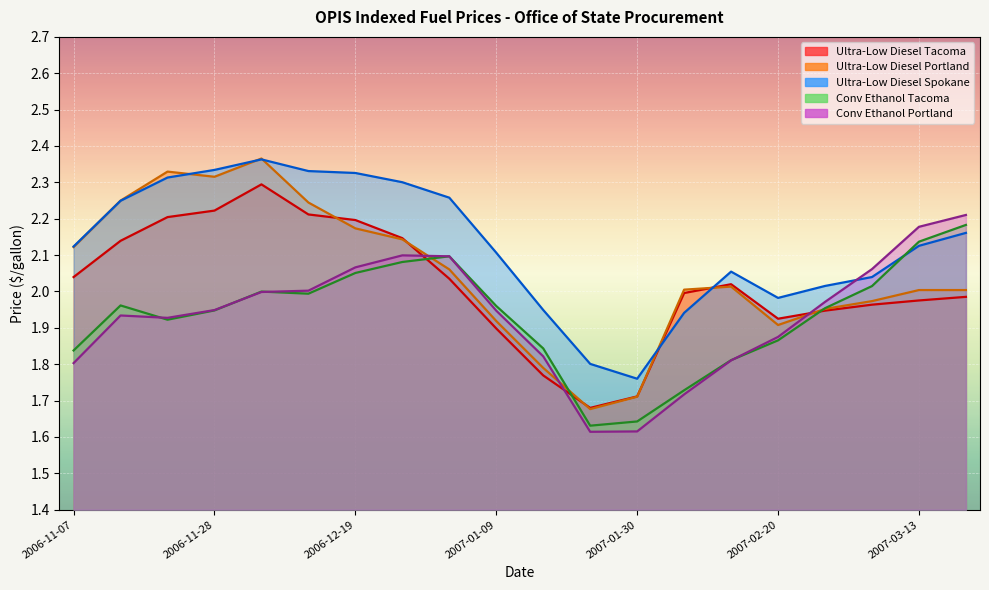

At how many categories does at least one series exceed 2?

16